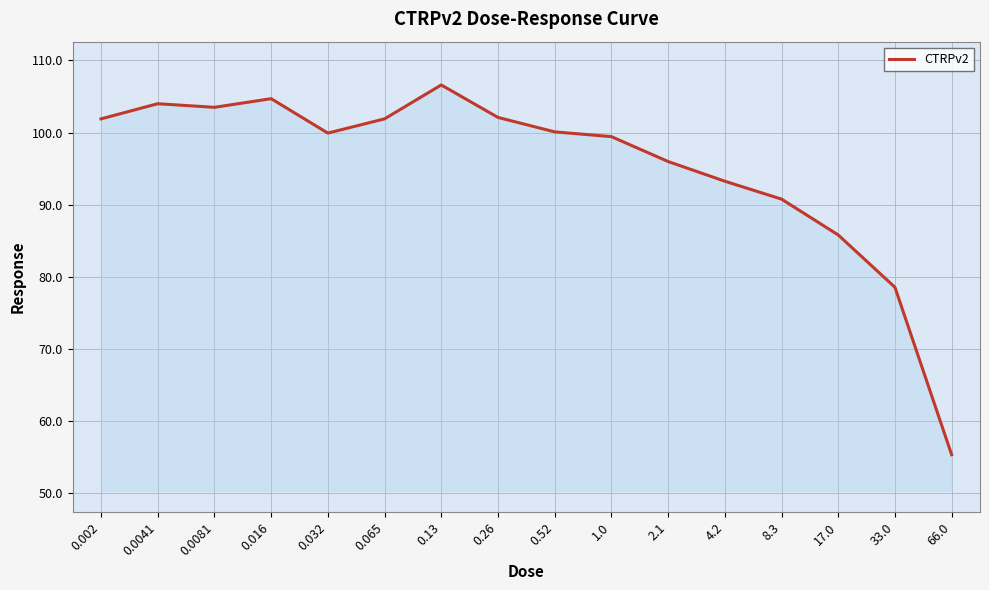

Approximately how many times larger is the value at 4.2 compared to 0.065?

0.9